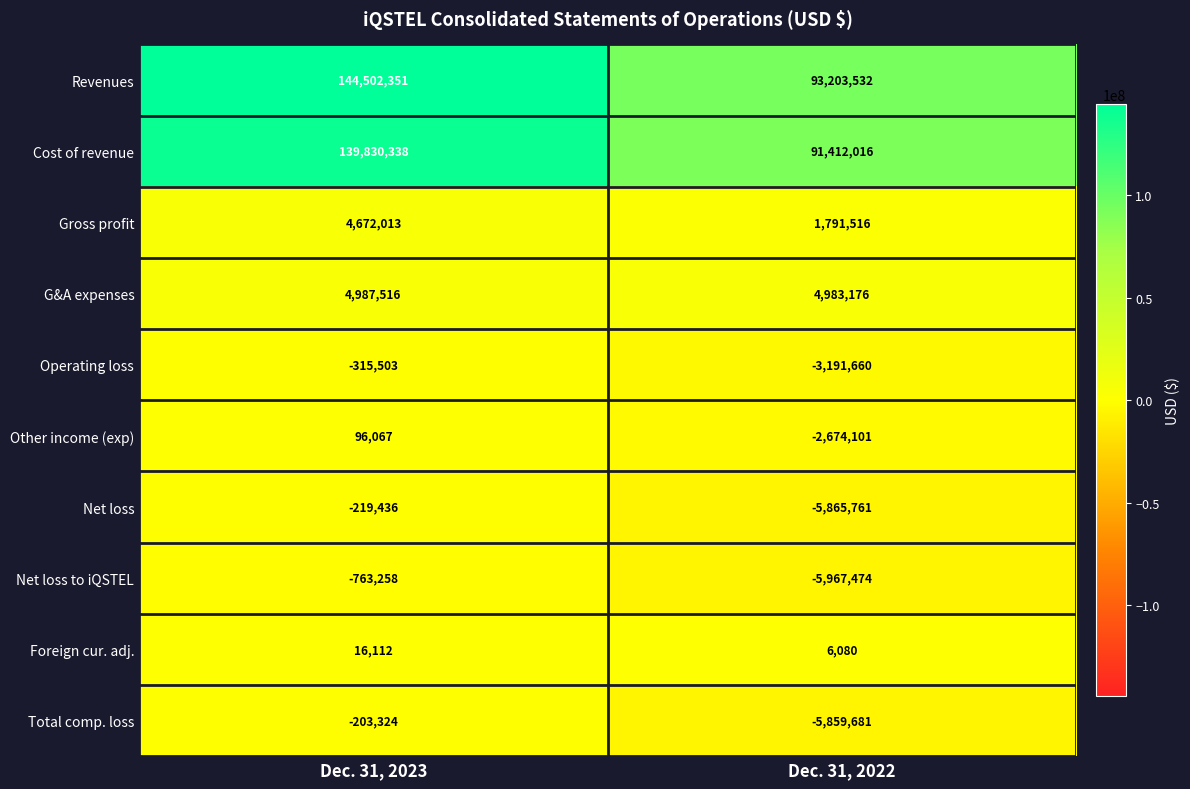

At Dec. 31, 2023, list the series in order from largest to smallest.

Revenues, Cost of revenue, G&A expenses, Gross profit, Other income (exp), Foreign cur. adj., Total comp. loss, Net loss, Operating loss, Net loss to iQSTEL